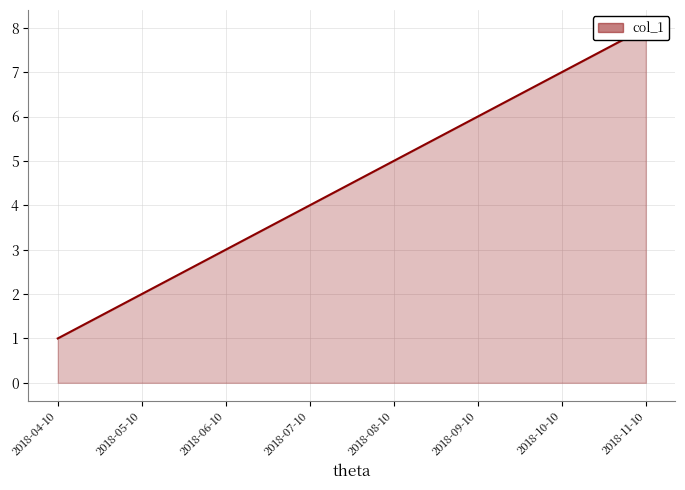

How many lines are shown in the chart?

1